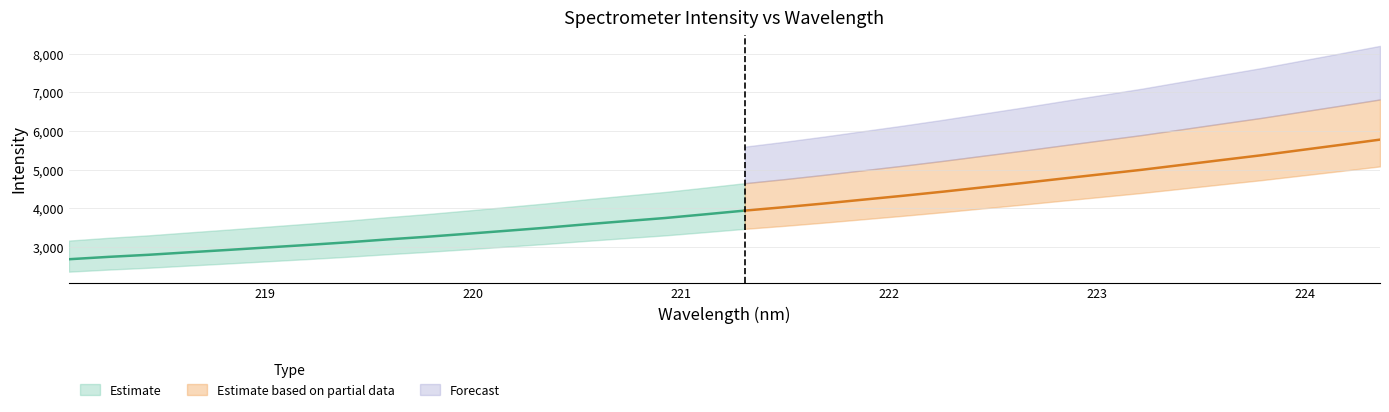

What is the difference between the second highest and second lowest values?

2898.0